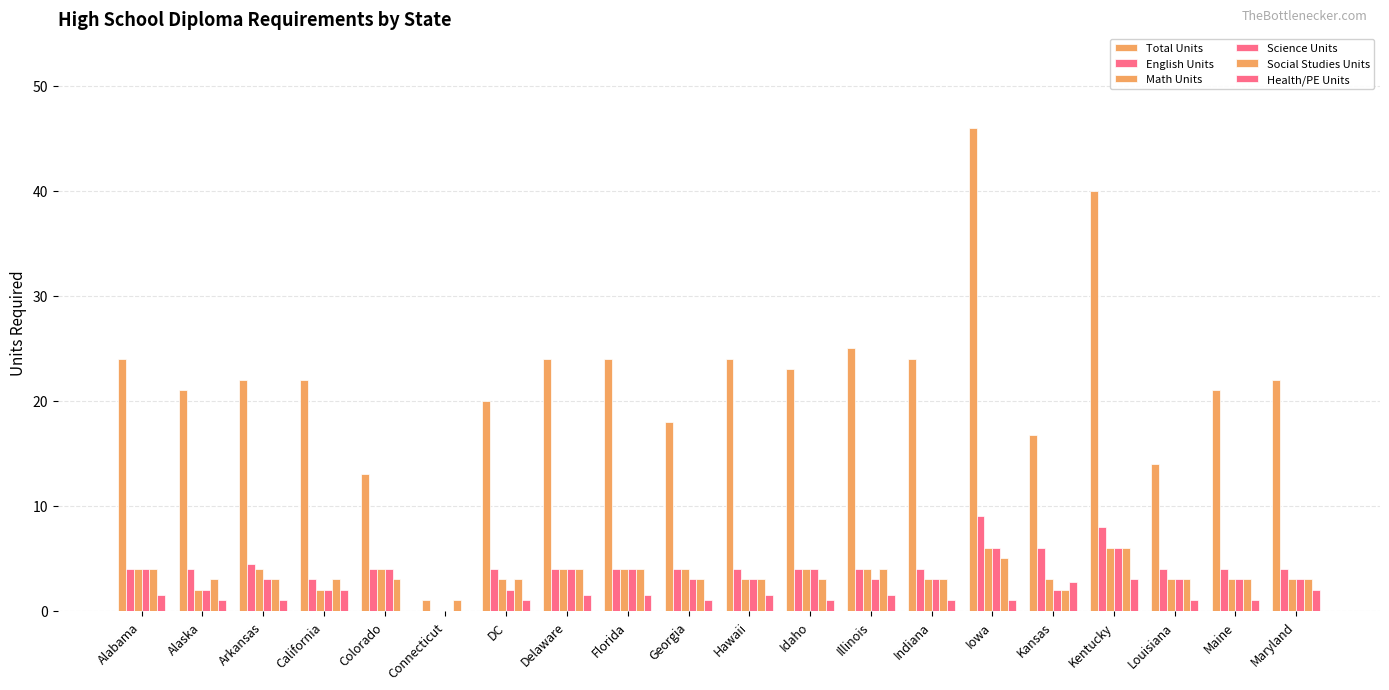

List the labels in order of Science Units value, smallest first.

Connecticut, Alaska, California, DC, Kansas, Arkansas, Georgia, Hawaii, Illinois, Indiana, Louisiana, Maine, Maryland, Alabama, Colorado, Delaware, Florida, Idaho, Iowa, Kentucky